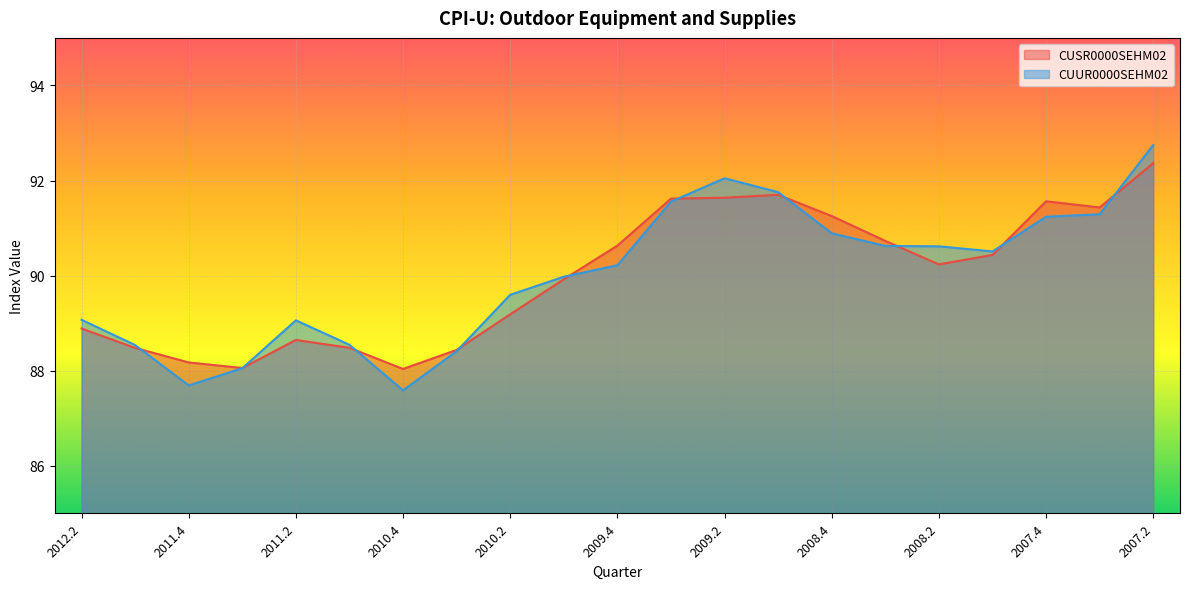

What is the average value of the CUSR0000SEHM02 series?

90.0